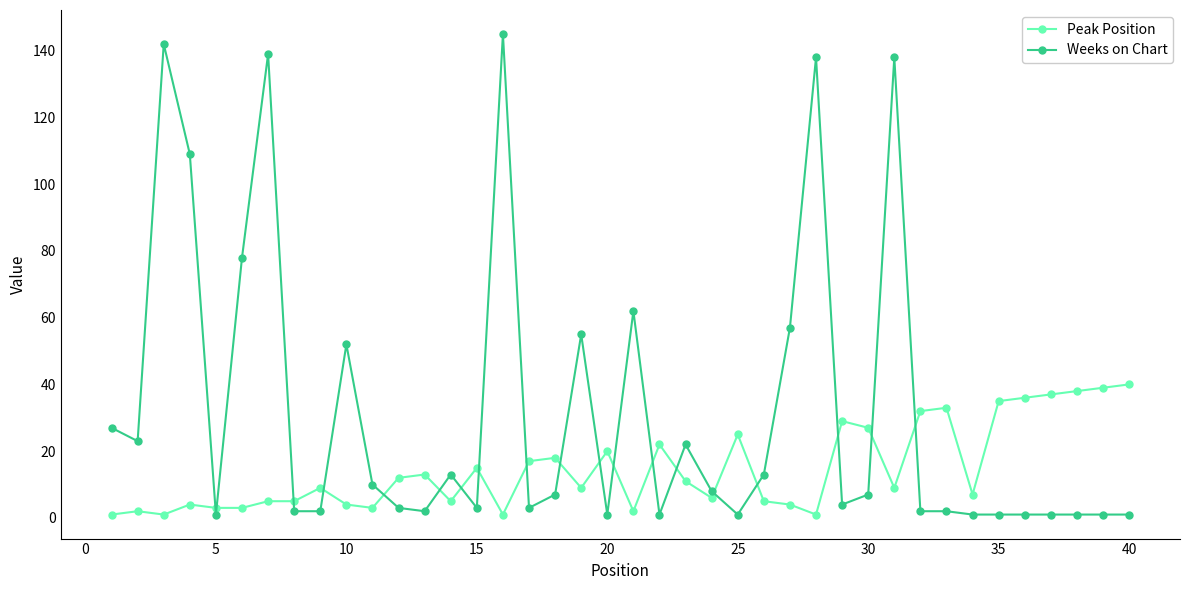

Which series has the largest range (max minus min)?

Weeks on Chart